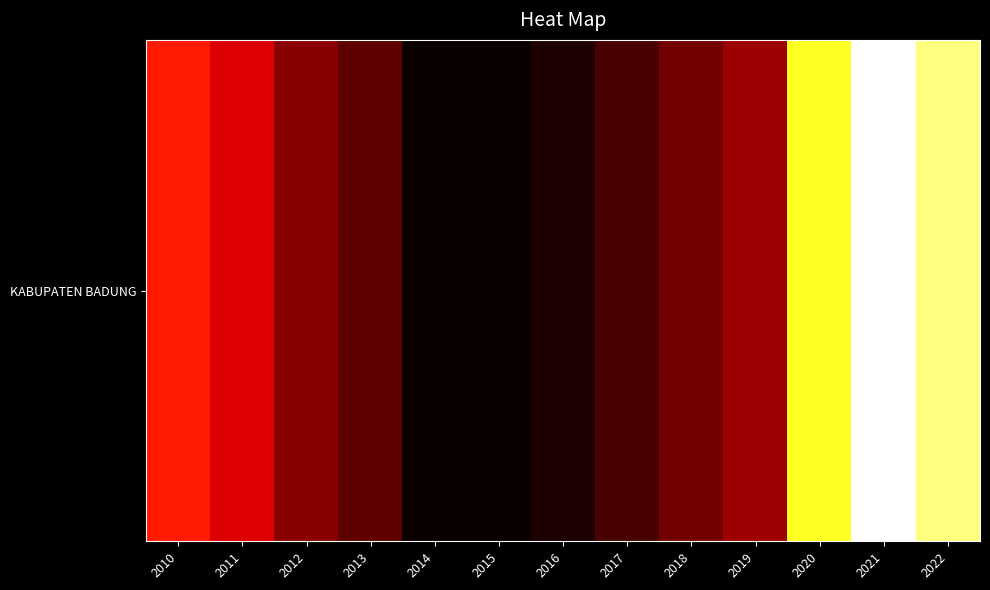

What is the difference between the second highest and second lowest values?

0.3